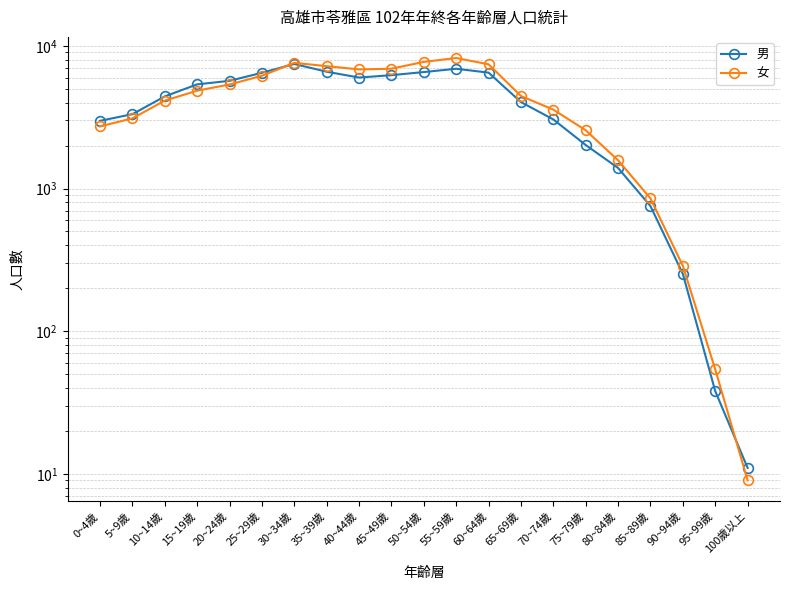

Does the chart have visible grid lines?

Yes